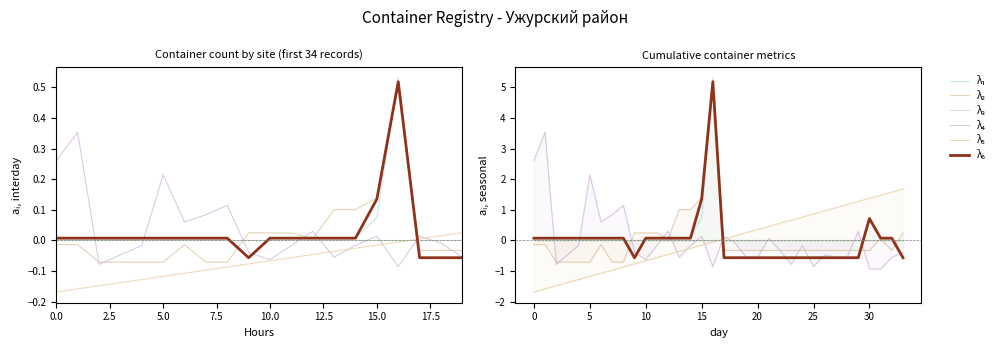

What position from the left is 27?

28